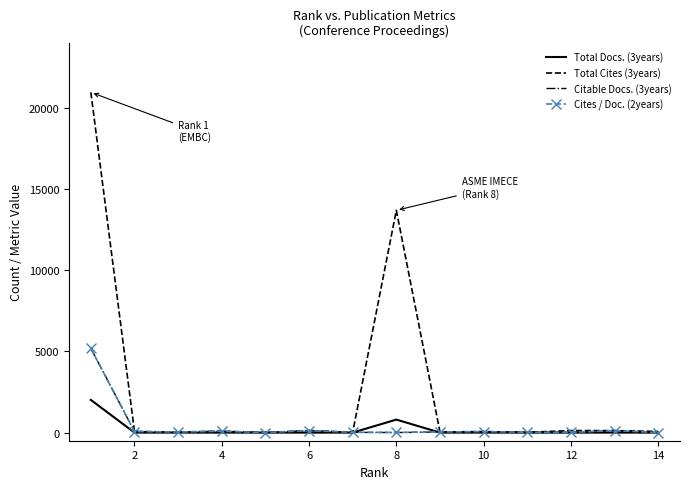

Which series has the largest range (max minus min)?

Total Cites (3years)